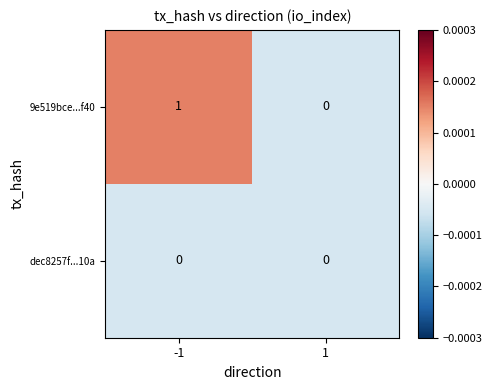

The 9e519bce...f40 series shows 1 at 1. True or false?

False